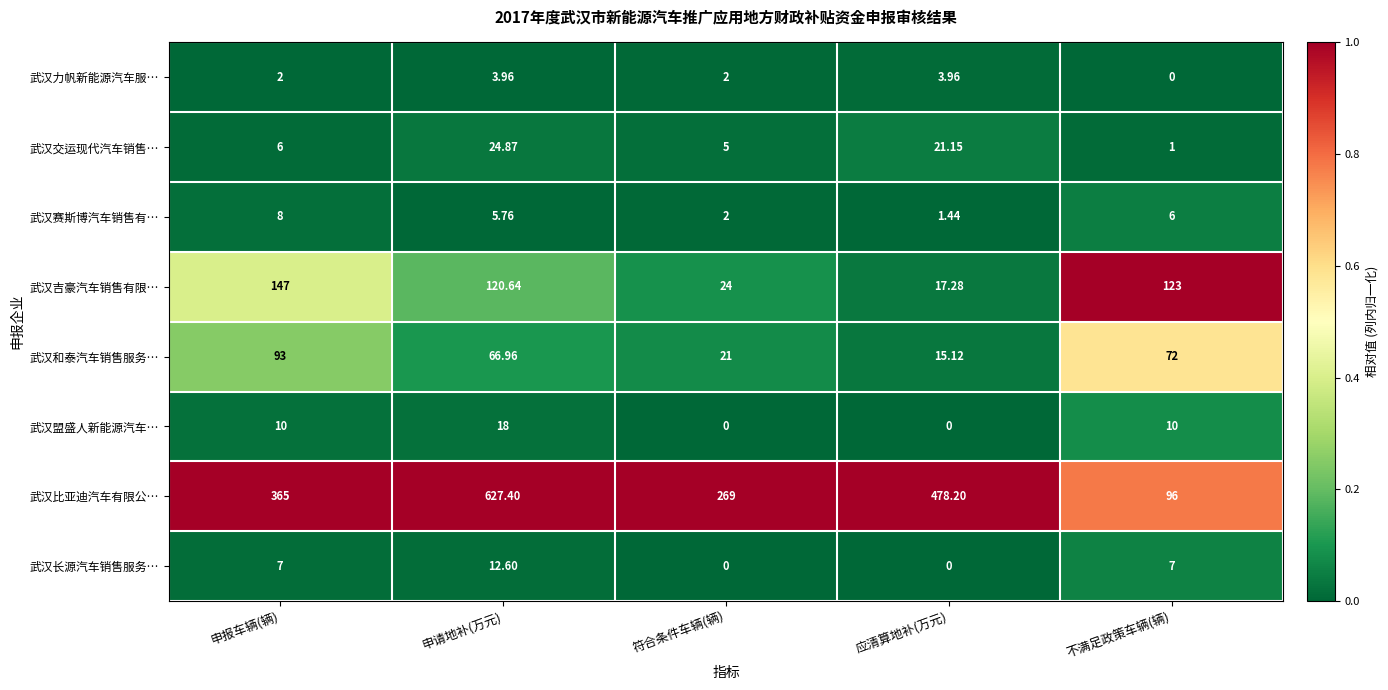

Which category has the highest value in the 武汉赛斯博汽车销售有… series?

申报车辆(辆)